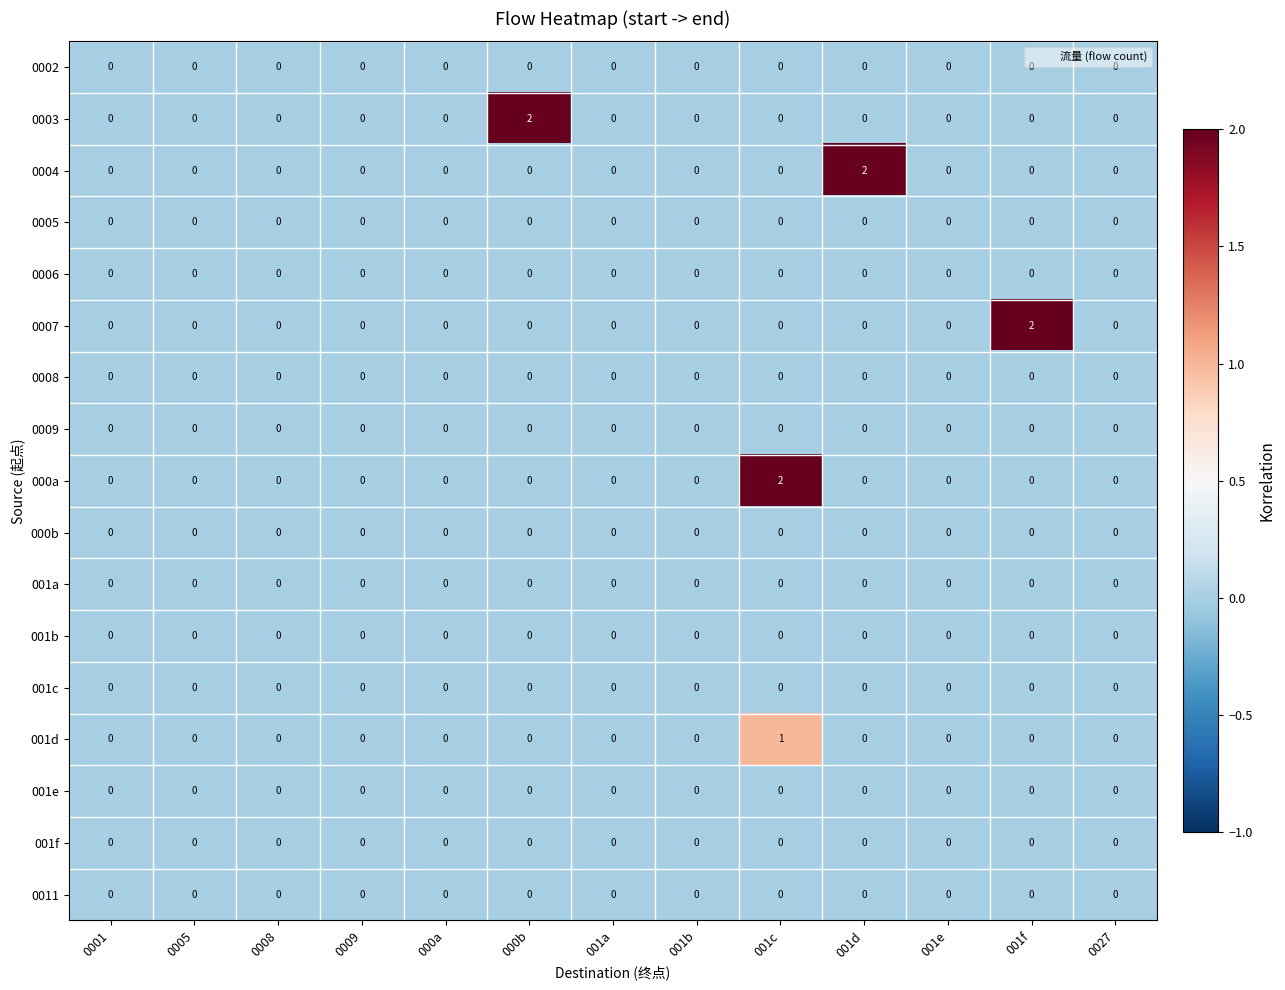

Count the number of data series in this chart.

17